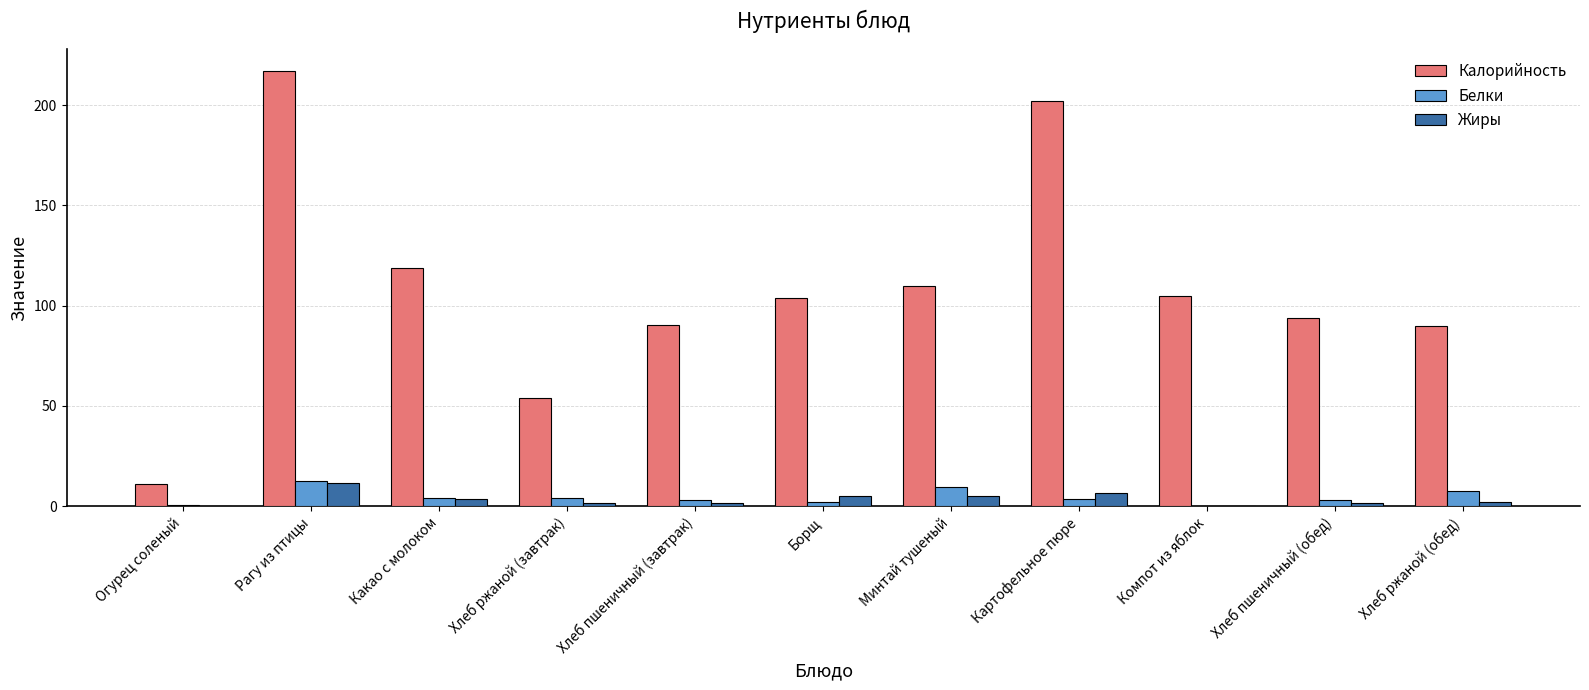

What is the highest value of the Жиры series?

11.8